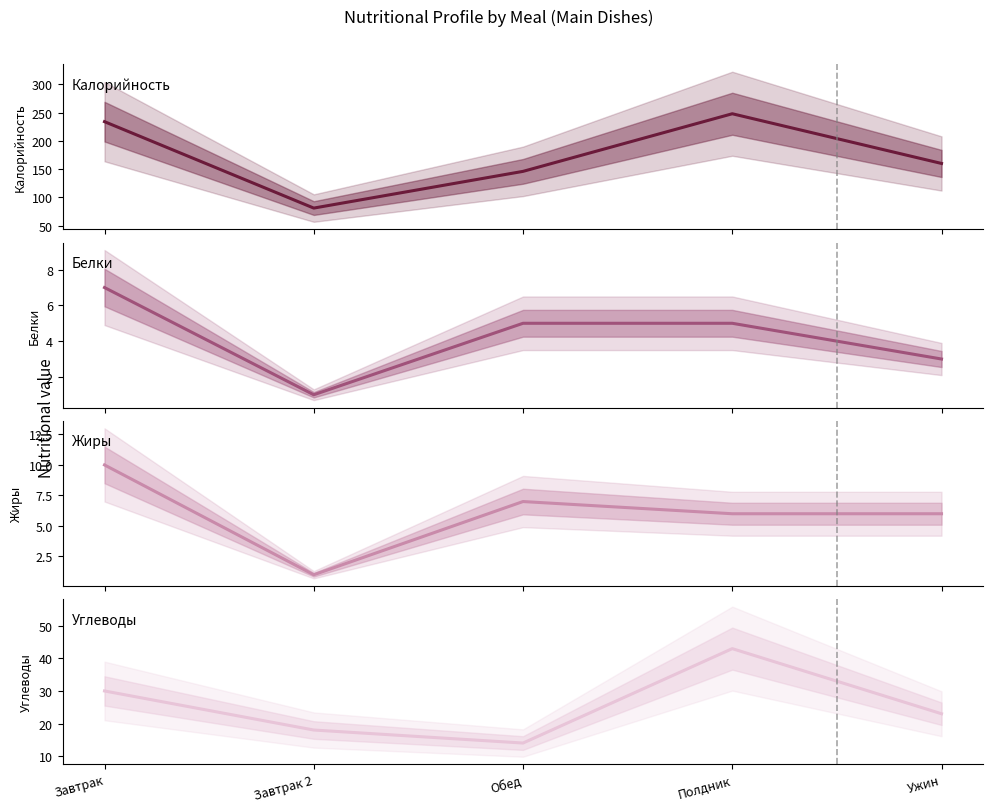

Is it true that Белки equals 5 at Обед?

True